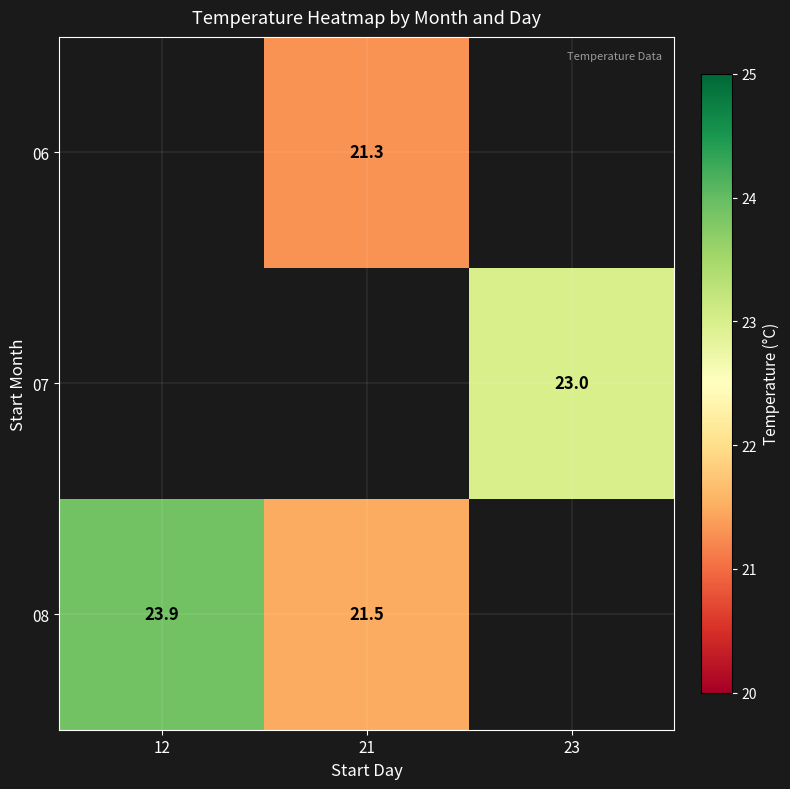

Is the value of 08 at 21 greater than the value of 06 at 21?

Yes